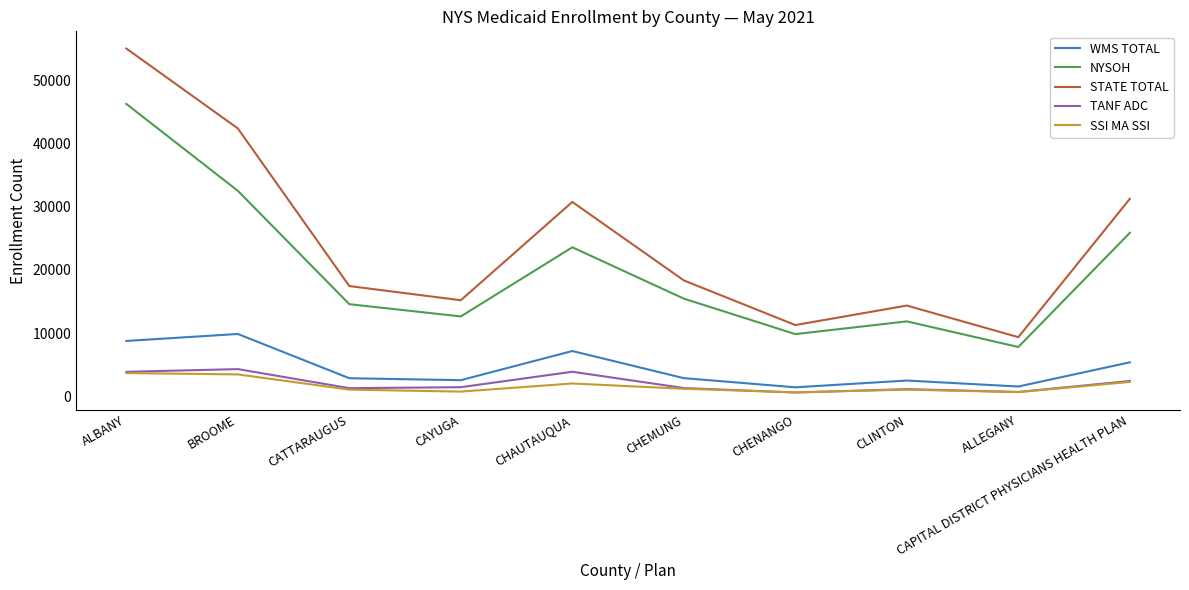

The NYSOH series shows 9839 at CHENANGO. True or false?

True